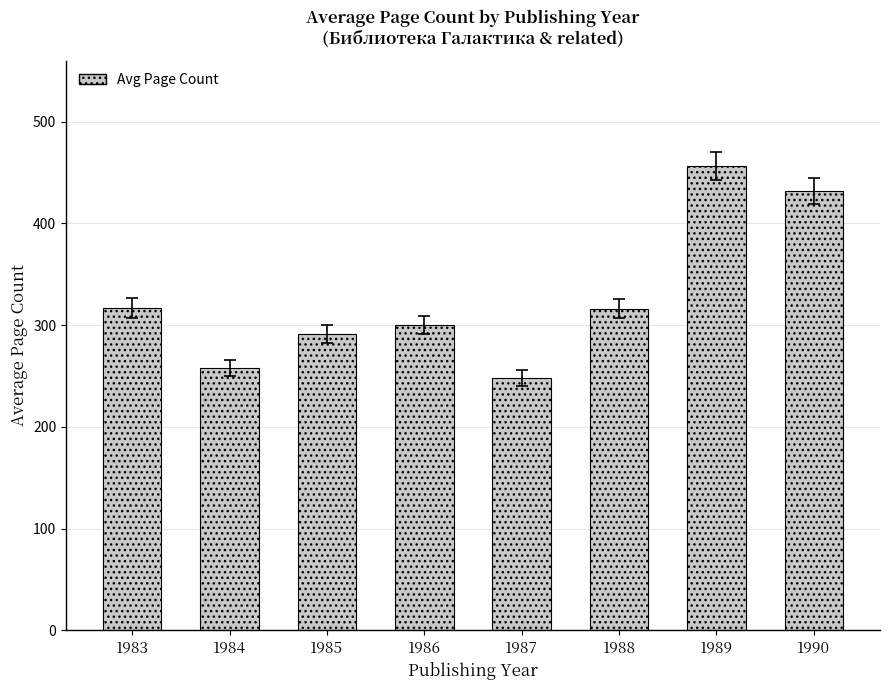

How many data points does each series have?

8